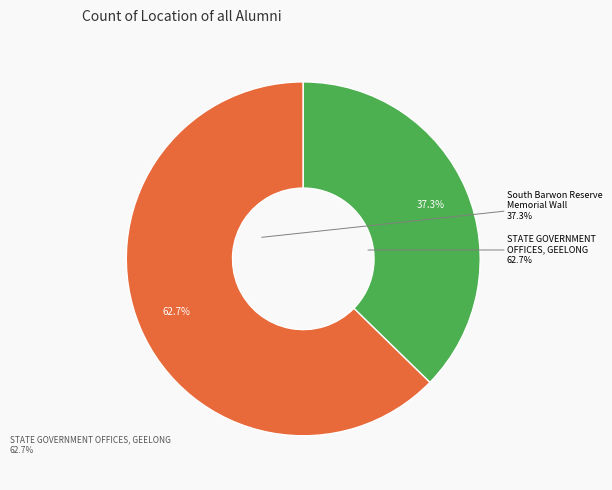

What is the total percentage of South Barwon Reserve Memorial Wall and STATE GOVERNMENT OFFICES, GEELONG?

100.0%